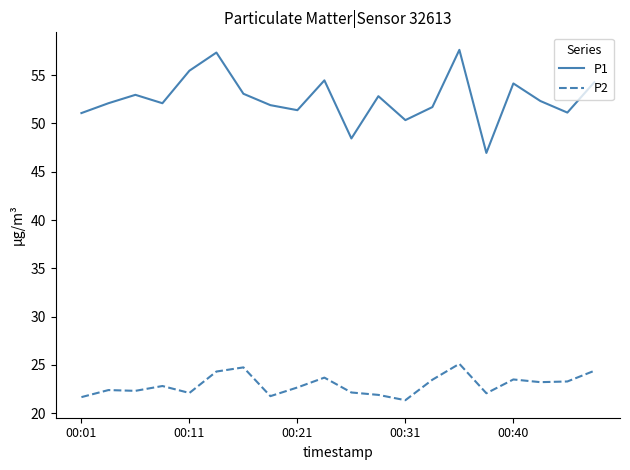

What is the smallest value displayed?

21.3